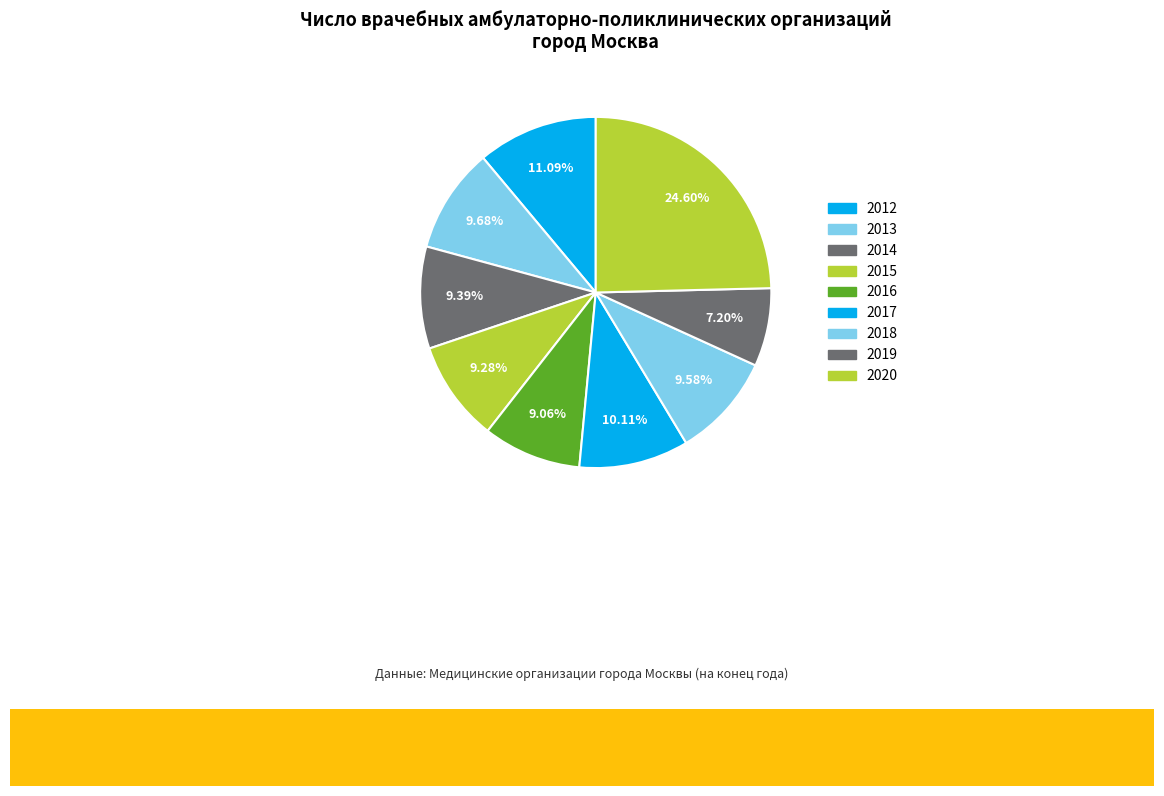

Does any single category account for the majority?

No